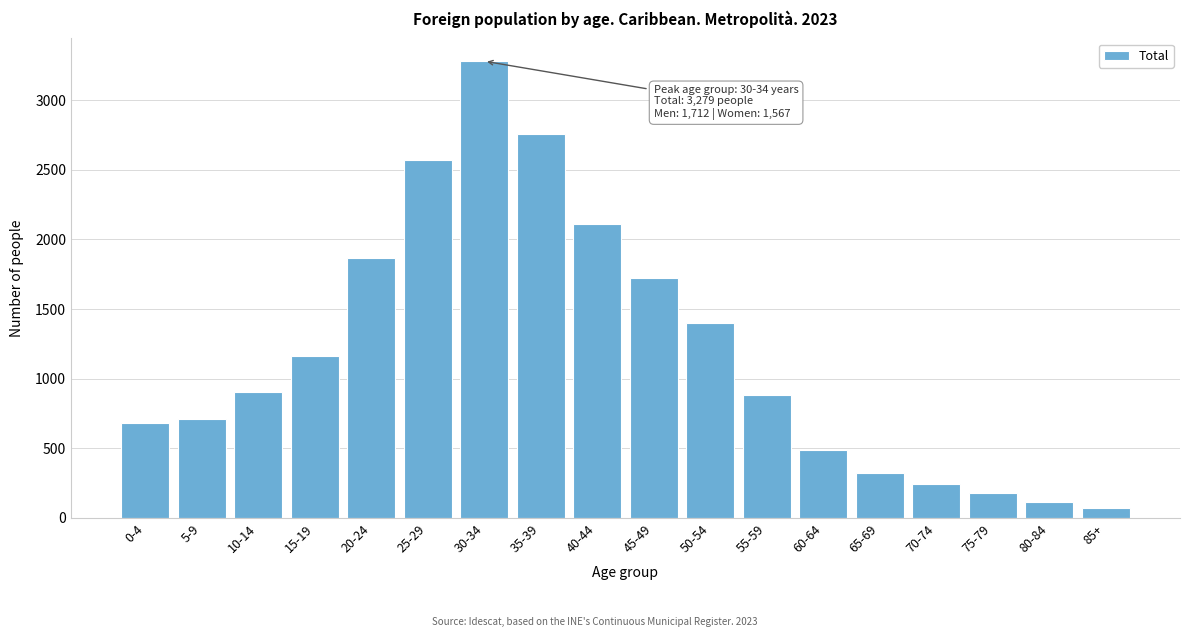

Reading left to right, transcribe all the data shown in this chart.

679	711	906	1164	1864	2570	3279	2758	2110	1724	1400	886	490	322	243	179	114	71